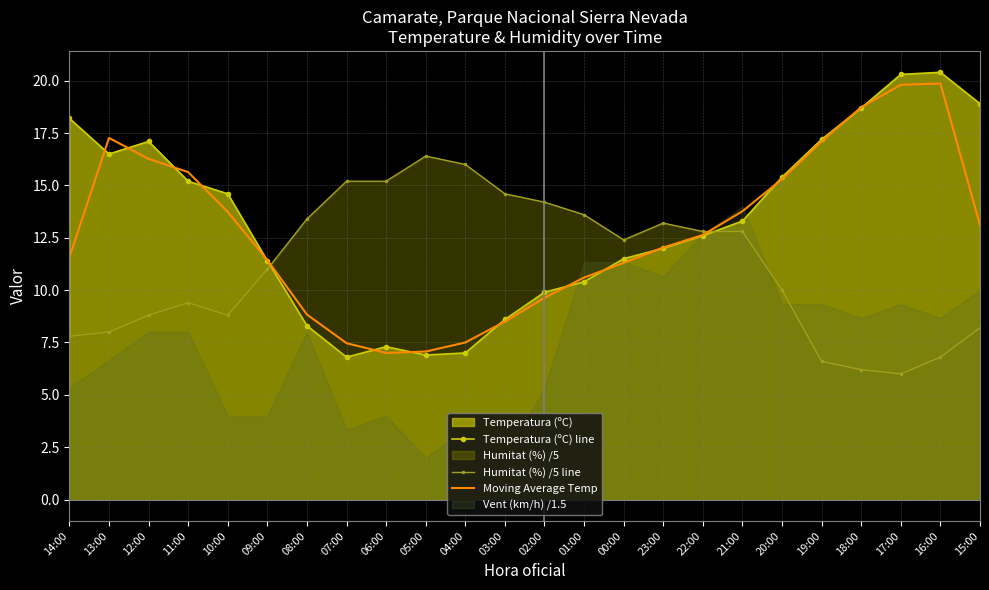

The Moving Average Temp series shows 13.1 at 15:00. True or false?

True